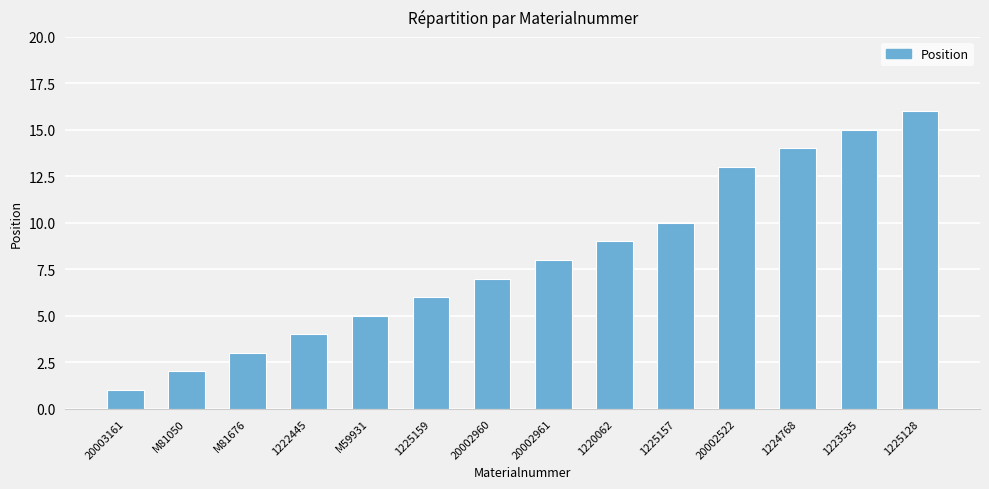

What is the label of the 7th bar from the right?

20002961